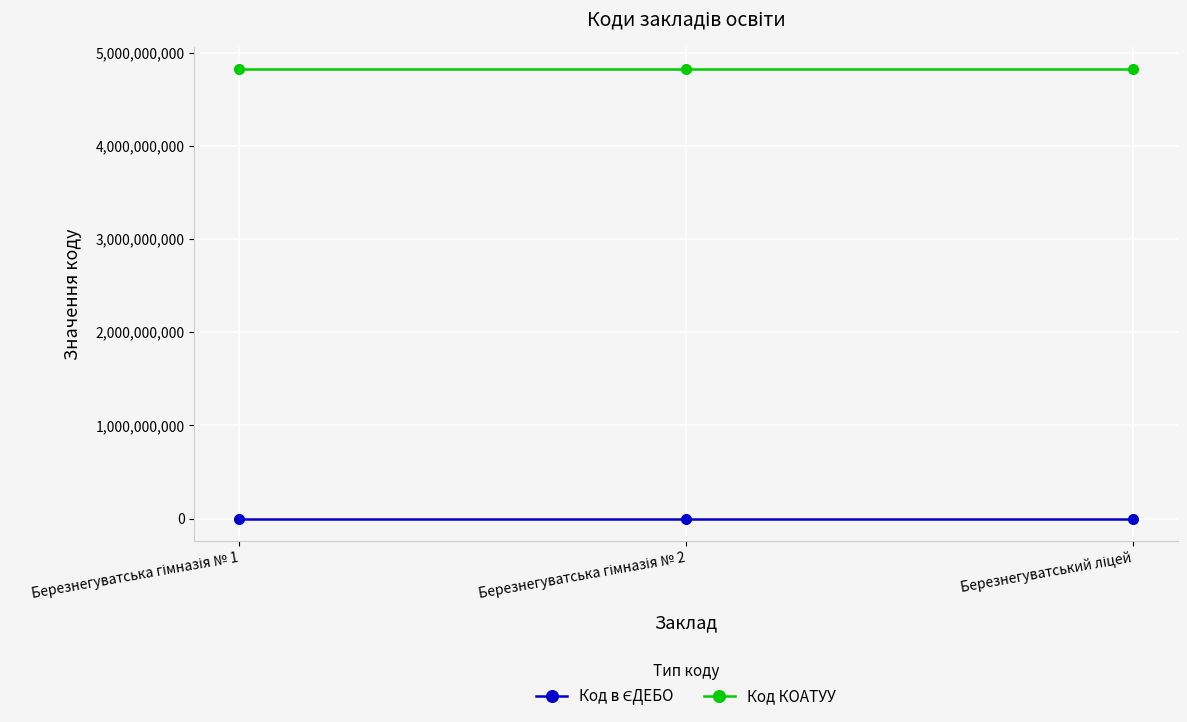

At how many categories does at least one series exceed 2288847718?

3